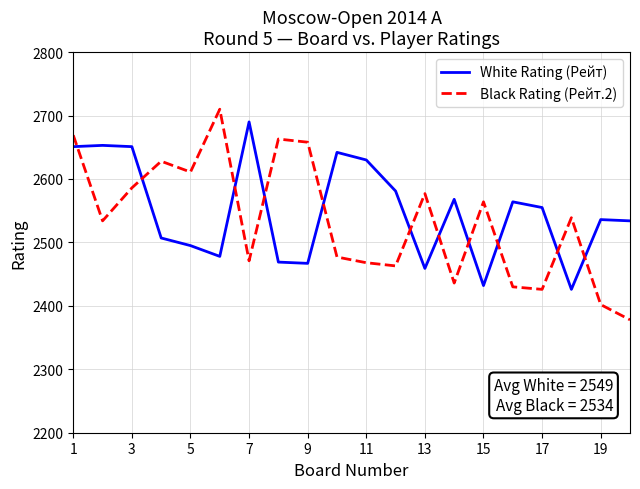

What is the difference between the maximum and minimum values in the White Rating (Рейт) series?

264